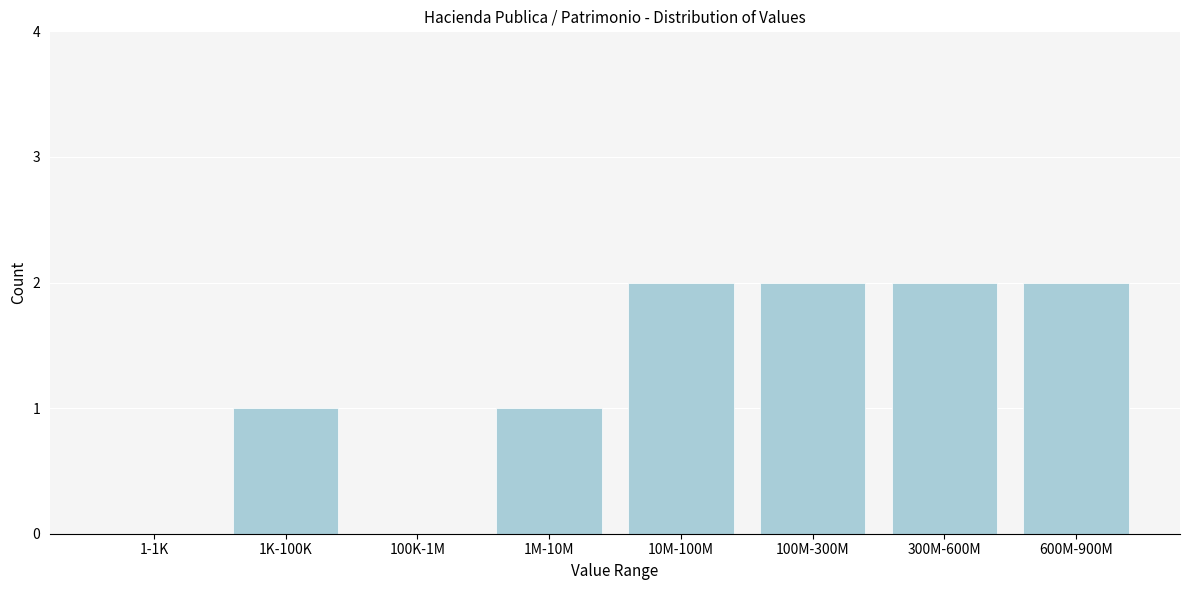

Reading left to right, extract all data points from this chart.

1-1K=0	1K-100K=1	100K-1M=0	1M-10M=1	10M-100M=2	100M-300M=2	300M-600M=2	600M-900M=2